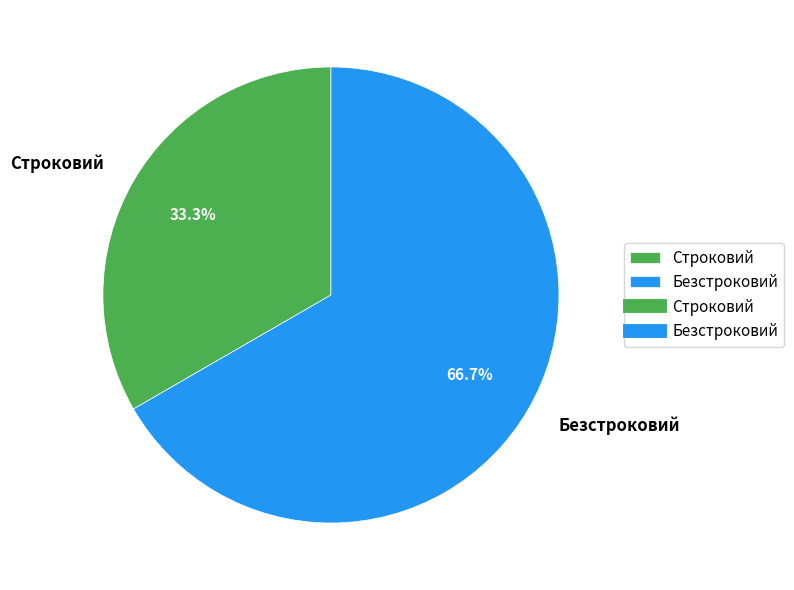

Count the number of slices in the pie.

2